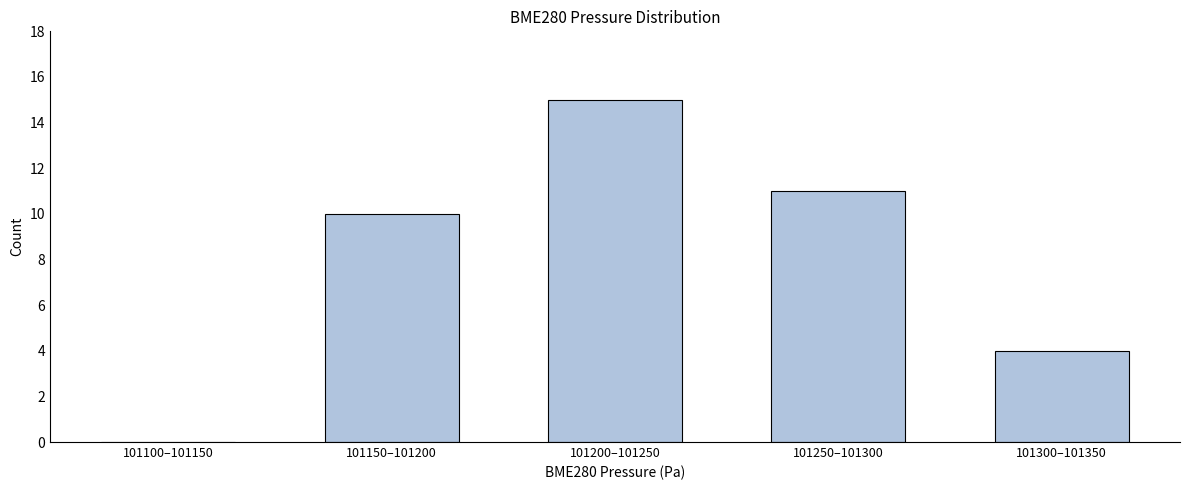

Reading left to right, transcribe all the data shown in this chart.

101100–101150=0	101150–101200=10	101200–101250=15	101250–101300=11	101300–101350=4